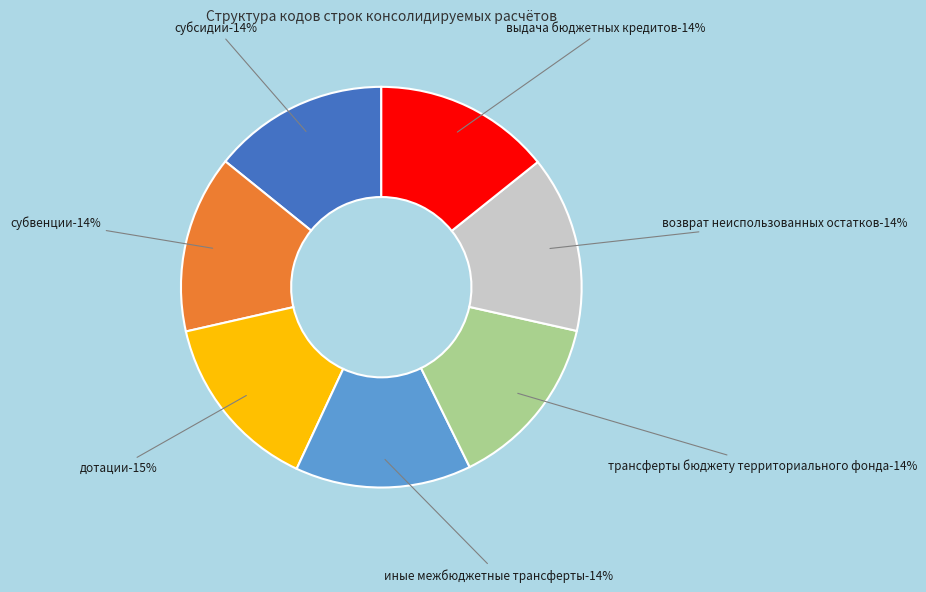

Which has a higher value, субсидии or трансферты бюджету территориального фонда?

трансферты бюджету территориального фонда